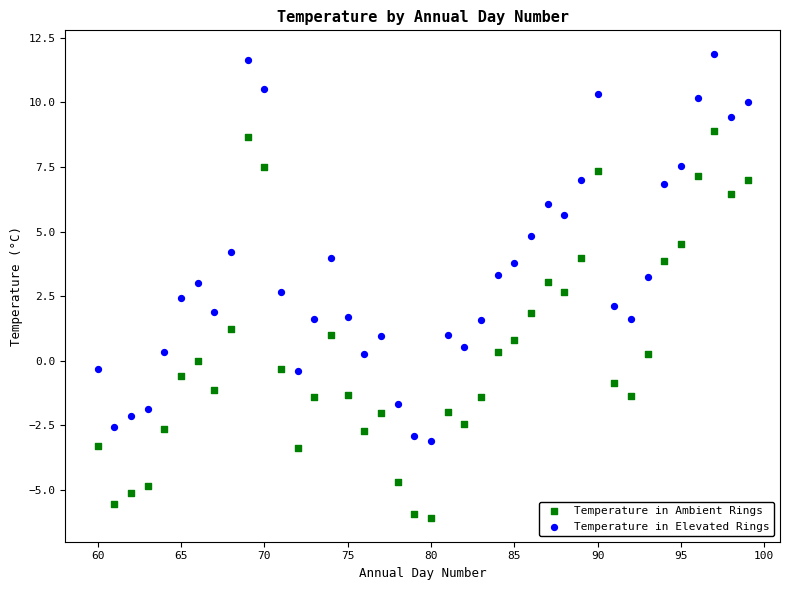

Across all data points, what is the range of X values (max minus min)?

39.0